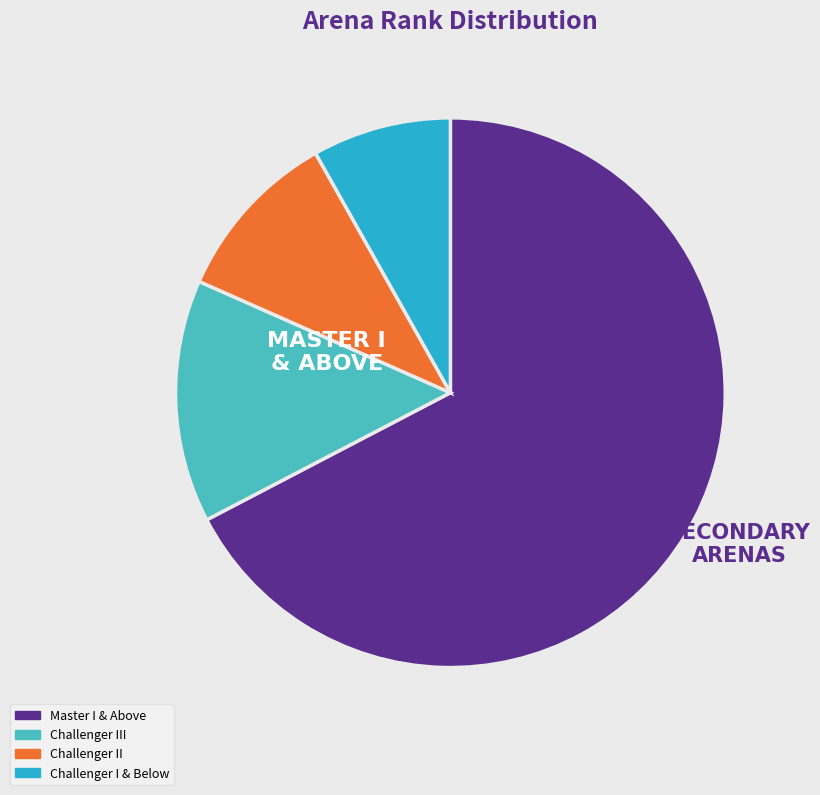

Is there any slice that represents more than half of the pie?

Yes